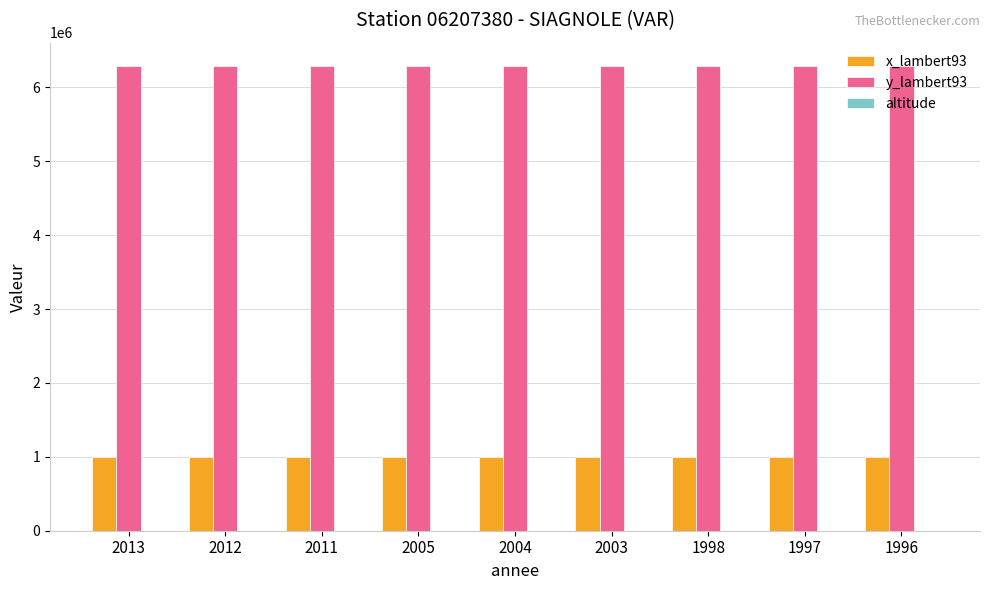

What is the spread (max minus min) of values at 1997?

6291999